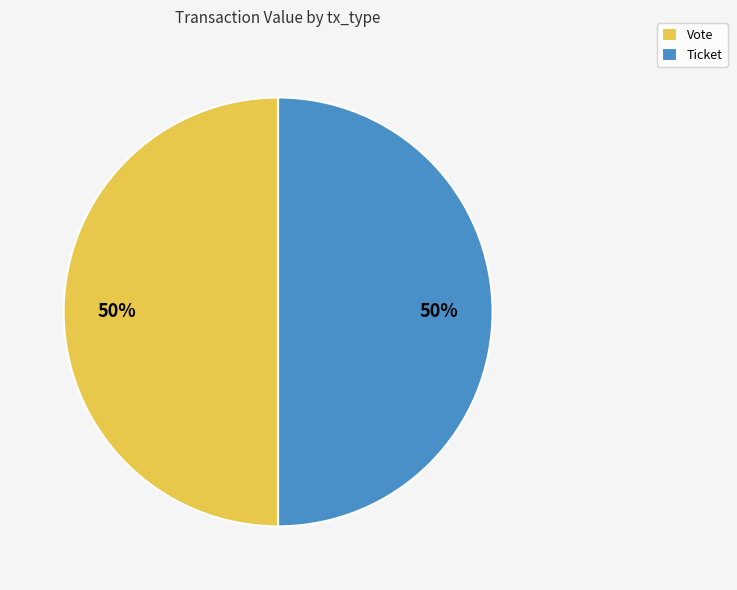

Count the number of slices in the pie.

2